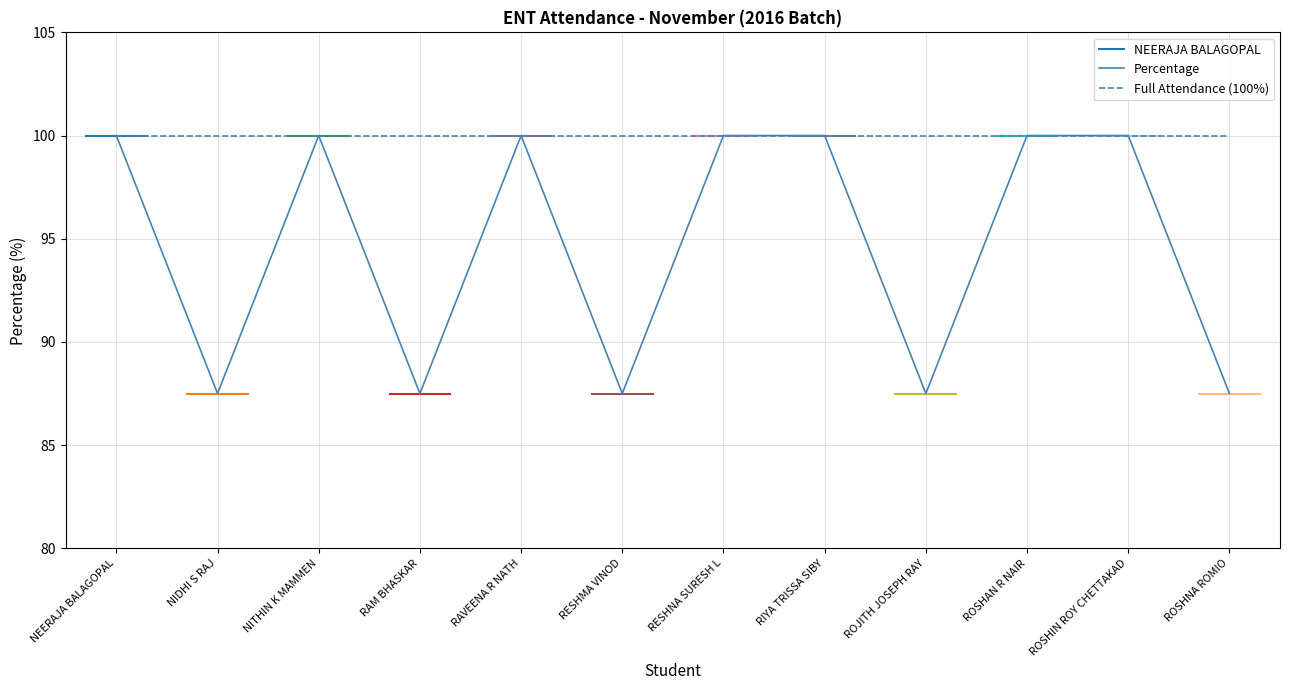

Which category has the highest value across all series?

NEERAJA BALAGOPAL